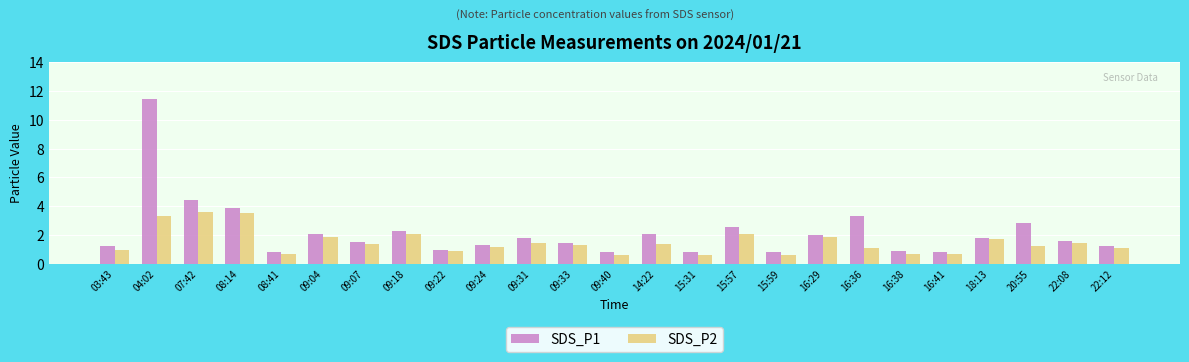

What is the label of the 18th bar from the right?

09:18